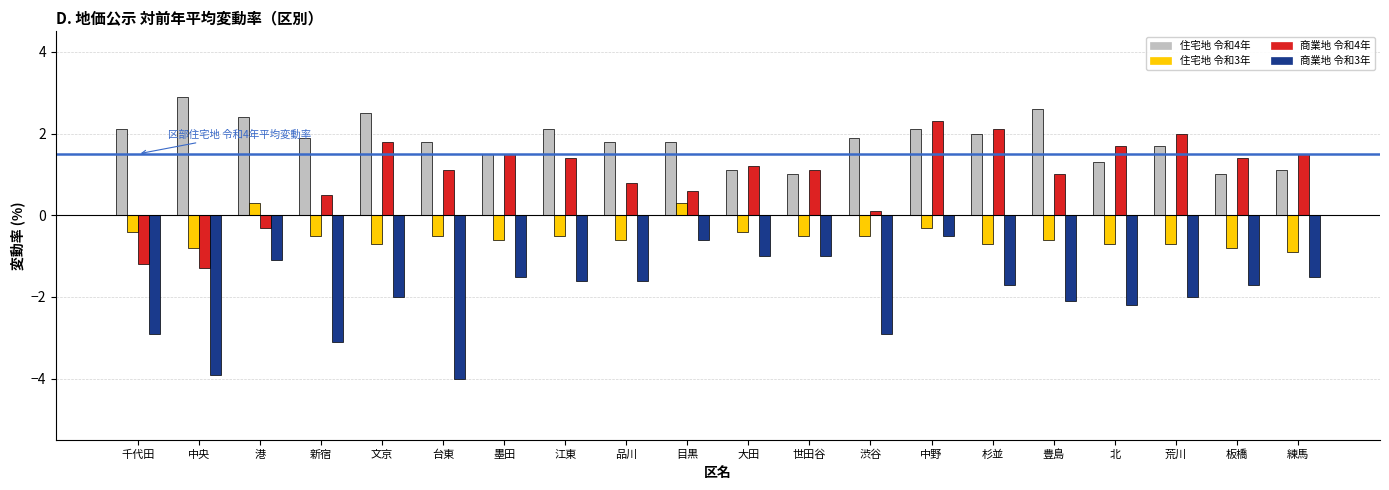

At how many categories does at least one series exceed 0?

20